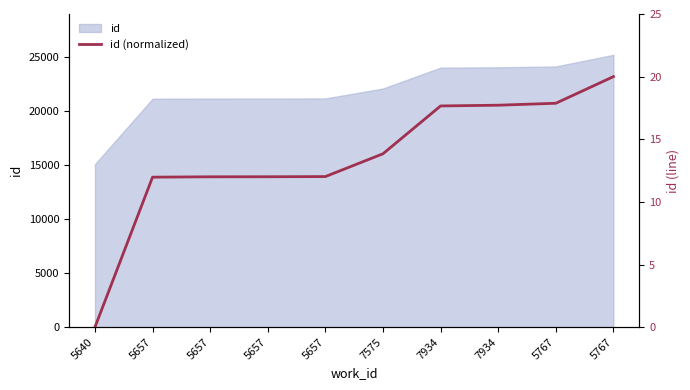

True or false: the data shows 13.8 at 7575.

True